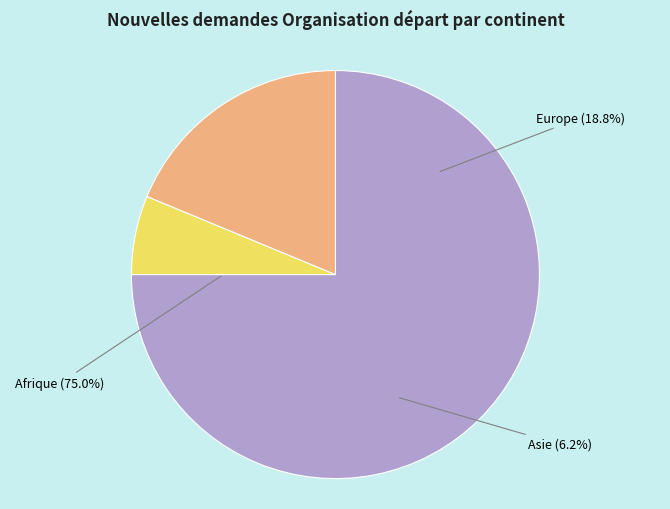

Do Océanie and Asie together represent more than half of the pie?

No